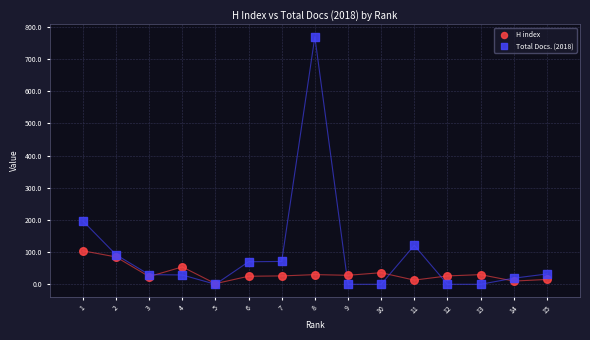

Across all series, what Y value is closest to 384?

197